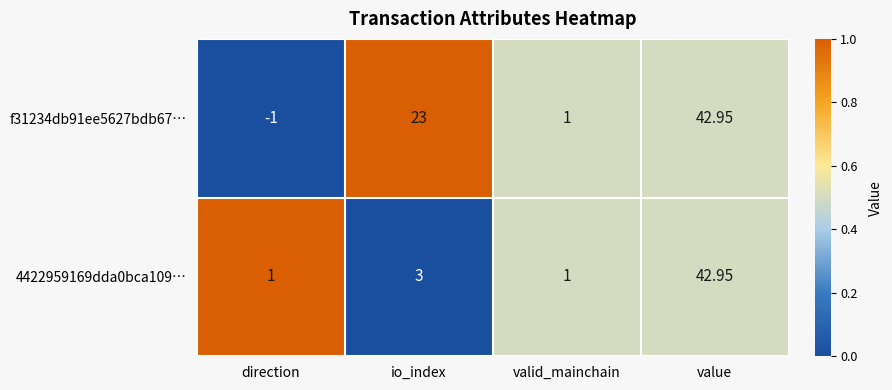

Where is 4422959169dda0bca109… nearest to the value 21?

io_index